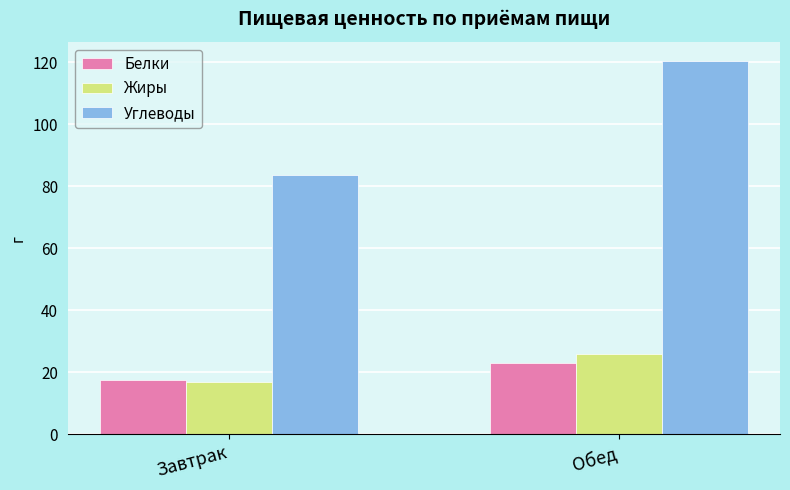

What is the total value across all series at Обед?

169.5